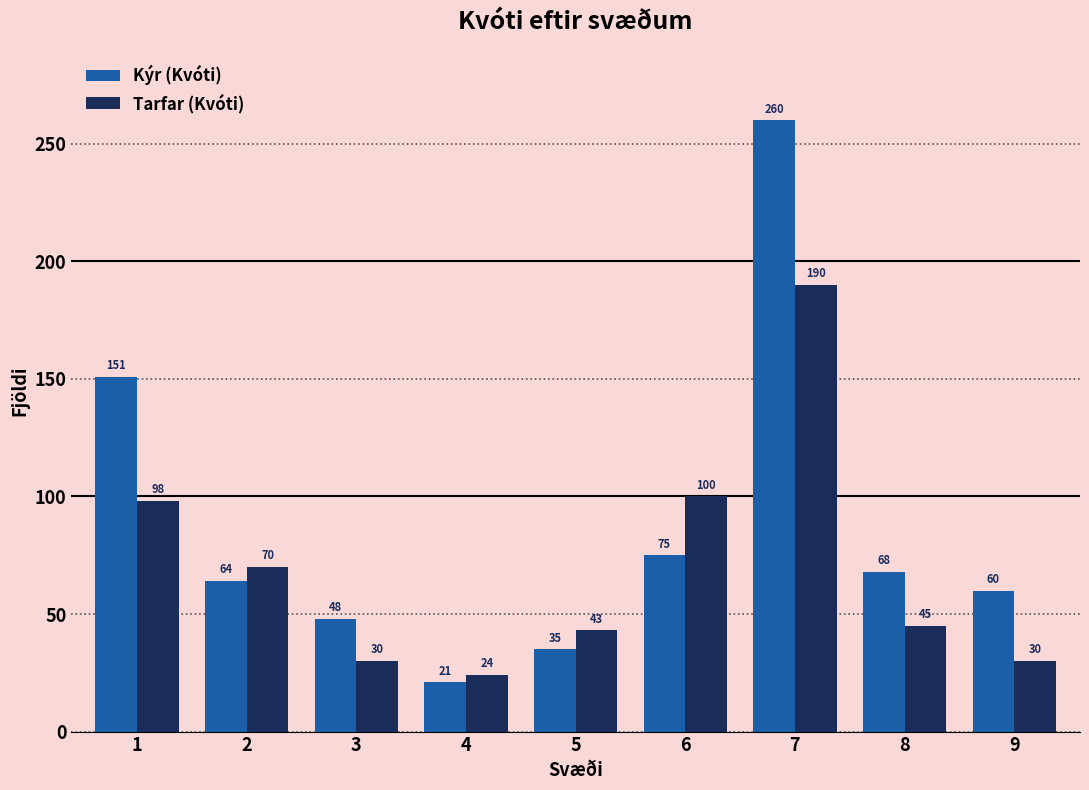

Rank the series at 1 from lowest to highest value.

Tarfar (Kvóti), Kýr (Kvóti)